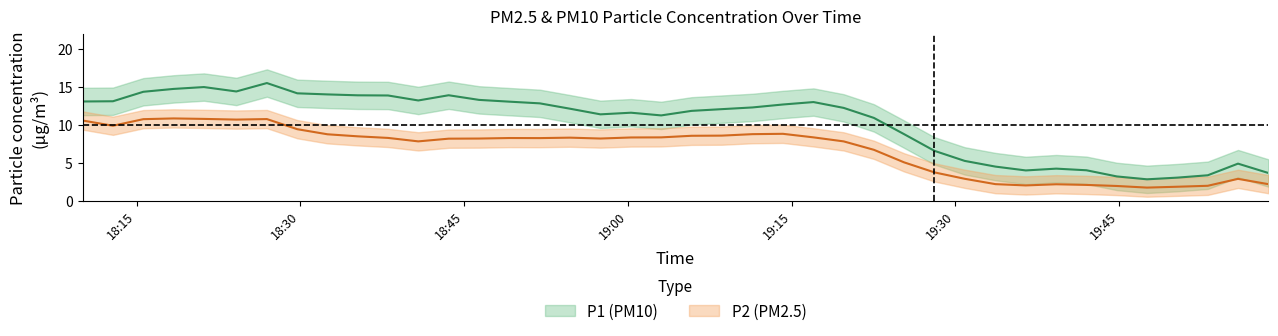

Between 4 and 25, which is larger?

4